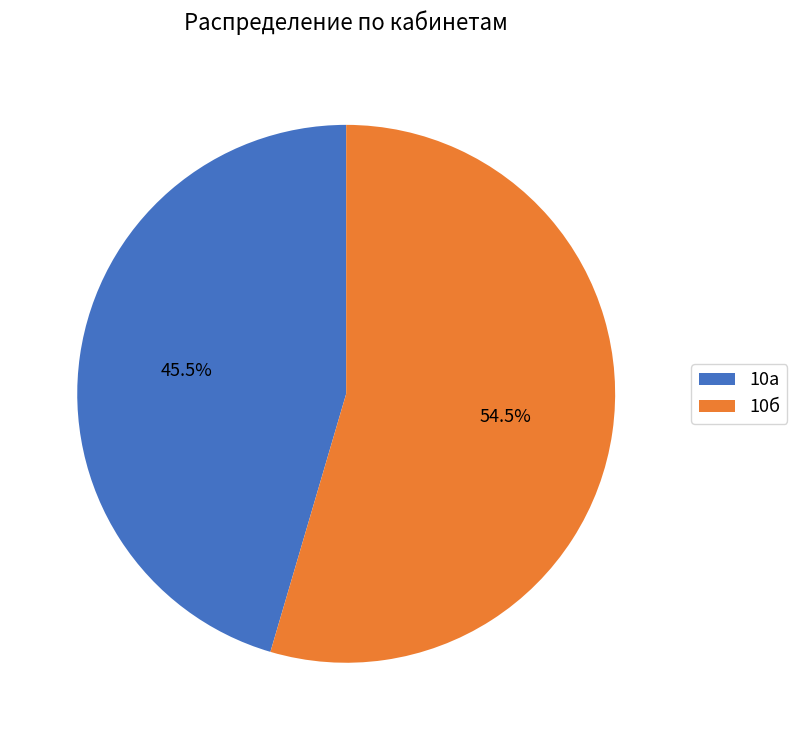

Rank the categories by value from highest to lowest.

10б, 10а